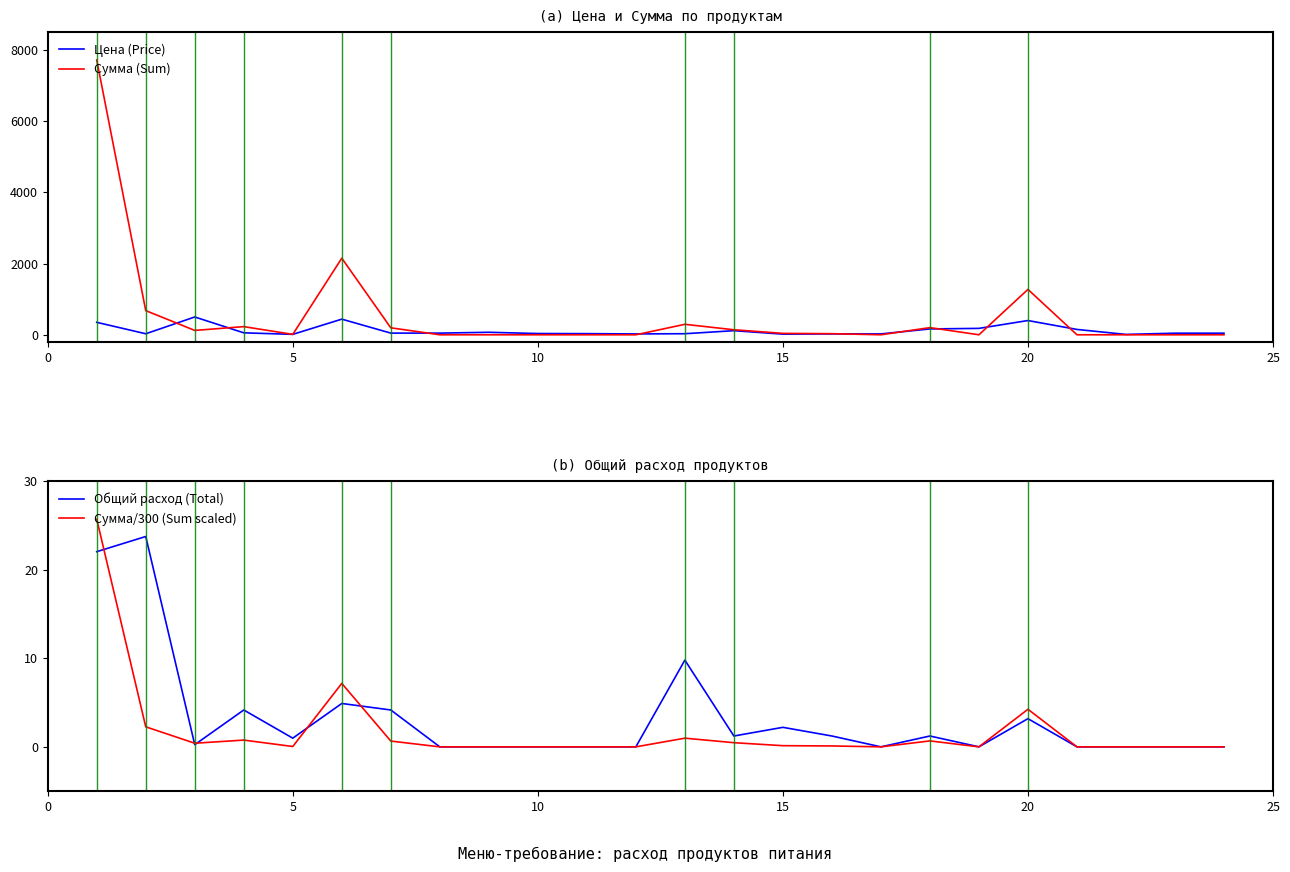

What is the highest value of the Сумма/300 (Sum scaled) series?

25.7